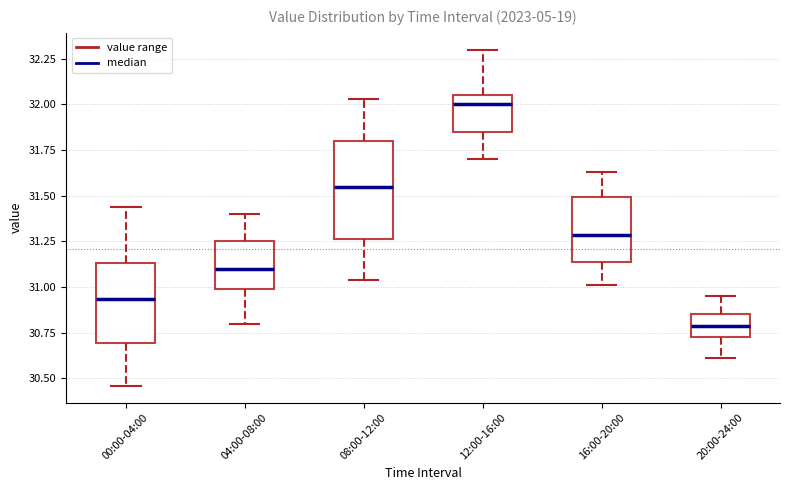

Comparing the boxes themselves (not the whiskers), which one is the tallest?

08:00-12:00